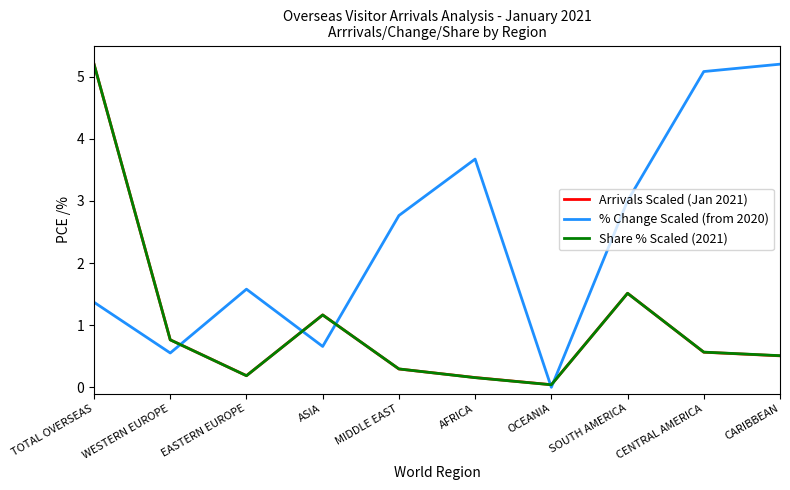

Which series changed the most between AFRICA and SOUTH AMERICA?

Share % Scaled (2021)